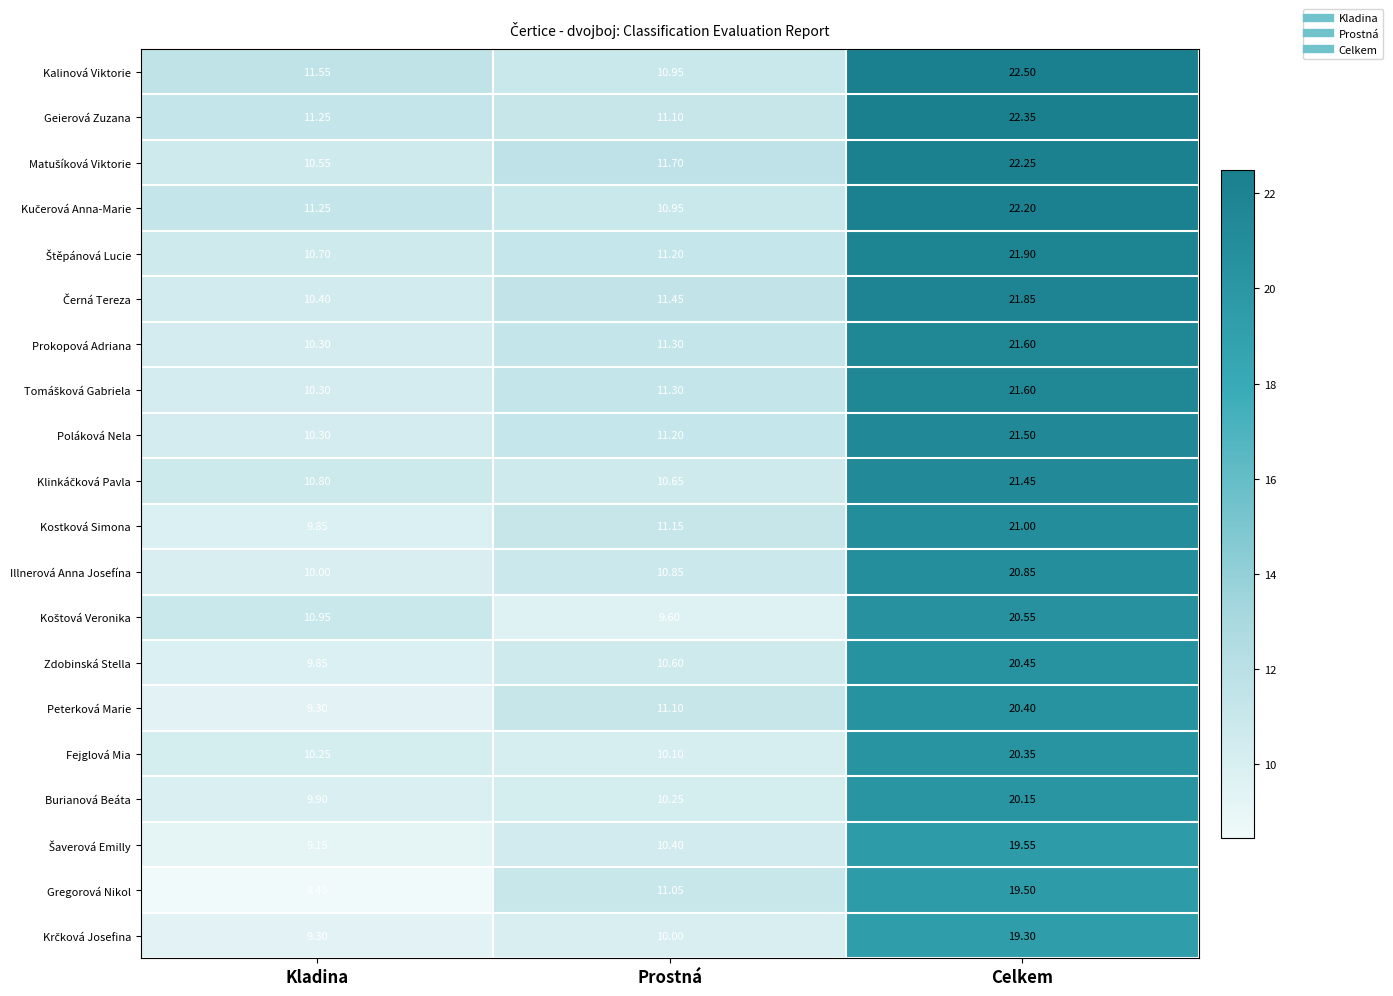

What is the spread (max minus min) of values at Prostná?

2.1